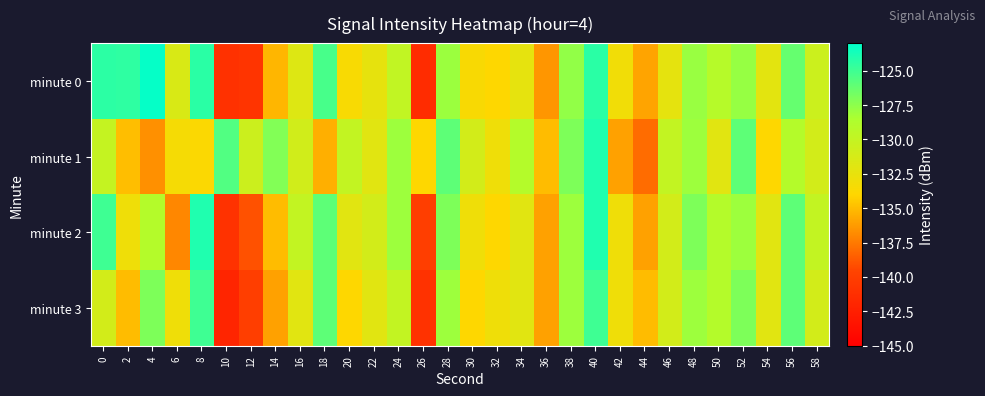

Reading left to right, transcribe all the data shown in this chart.

minute 0: 0=-124.4	2=-124.5	4=-123.2	6=-131.4	8=-124.4	10=-141.0	12=-140.8	14=-135.2	16=-131.8	18=-125.3	20=-133.6	22=-132.4	24=-129.9	26=-141.5	28=-128.0	30=-133.6	32=-133.9	34=-132.3	36=-136.4	38=-127.6	40=-124.3	42=-133.1	44=-135.9	46=-132.3	48=-127.9	50=-129.2	52=-127.8	54=-132.2	56=-126.3	58=-130.6
minute 1: 0=-130.1	2=-134.9	4=-136.6	6=-133.4	8=-133.8	10=-125.6	12=-130.6	14=-127.2	16=-130.9	18=-135.5	20=-130.0	22=-132.0	24=-128.0	26=-134.0	28=-126.0	30=-131.0	32=-133.0	34=-129.0	36=-135.0	38=-127.0	40=-124.0	42=-136.0	44=-138.0	46=-130.0	48=-128.0	50=-132.0	52=-126.0	54=-134.0	56=-129.0	58=-131.0
minute 2: 0=-125.0	2=-133.0	4=-129.0	6=-137.0	8=-124.0	10=-141.0	12=-139.0	14=-135.0	16=-130.0	18=-126.0	20=-132.0	22=-131.0	24=-128.0	26=-140.0	28=-127.0	30=-133.0	32=-134.0	34=-132.0	36=-136.0	38=-128.0	40=-124.0	42=-133.0	44=-136.0	46=-131.0	48=-127.0	50=-129.0	52=-128.0	54=-132.0	56=-126.0	58=-130.0
minute 3: 0=-131.0	2=-135.0	4=-127.0	6=-133.0	8=-125.0	10=-142.0	12=-140.0	14=-136.0	16=-132.0	18=-126.0	20=-134.0	22=-132.0	24=-130.0	26=-141.0	28=-128.0	30=-134.0	32=-133.0	34=-132.0	36=-136.0	38=-128.0	40=-125.0	42=-133.0	44=-135.0	46=-131.0	48=-128.0	50=-129.0	52=-127.0	54=-132.0	56=-126.0	58=-131.0